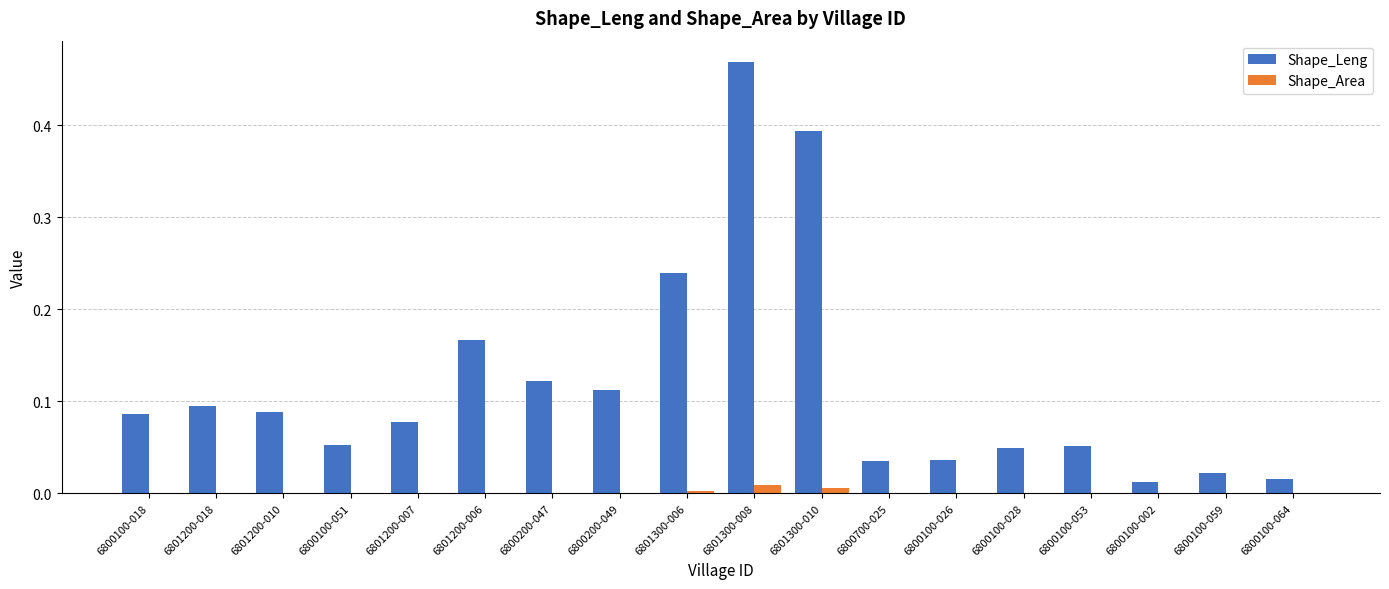

At which category is the sum across all series the highest?

6801300-008